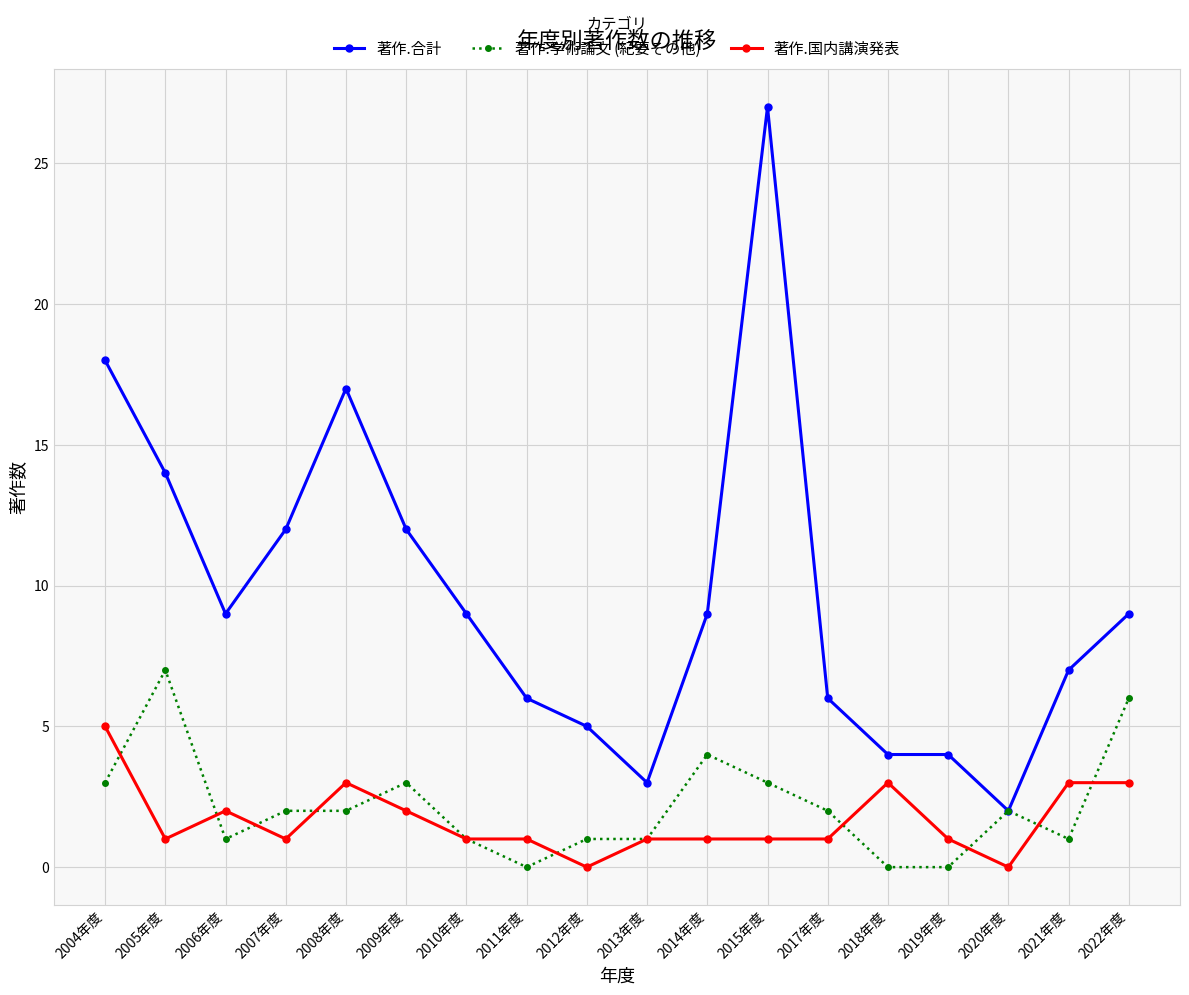

What is the difference between the maximum and minimum values in the 著作.国内講演発表 series?

5